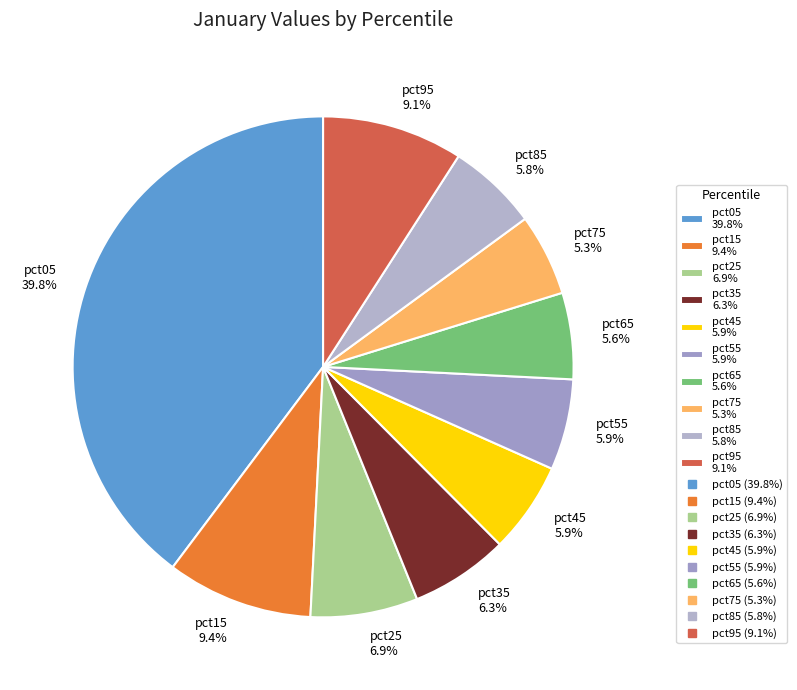

How many slices are in this pie chart?

10